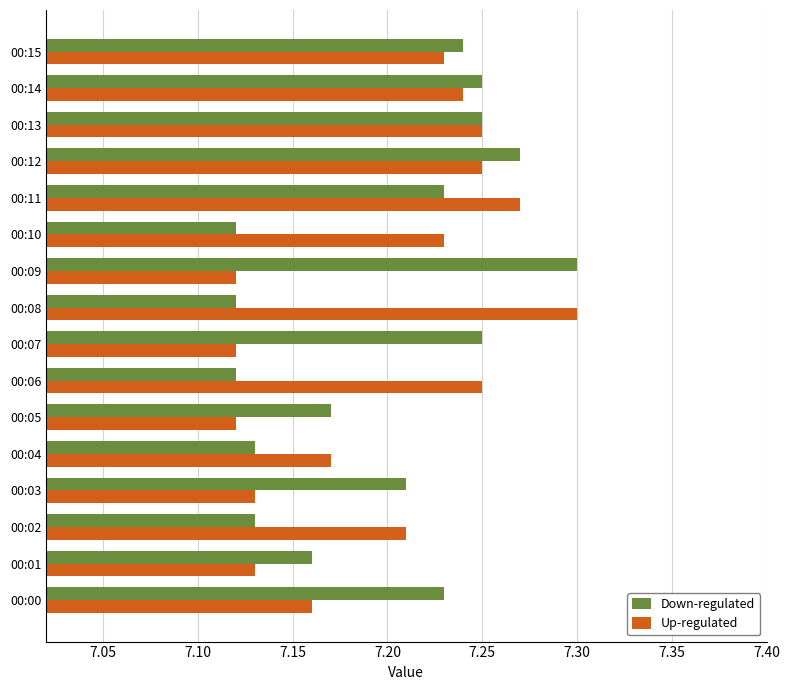

Rank the series at 00:05 from lowest to highest value.

Up-regulated, Down-regulated